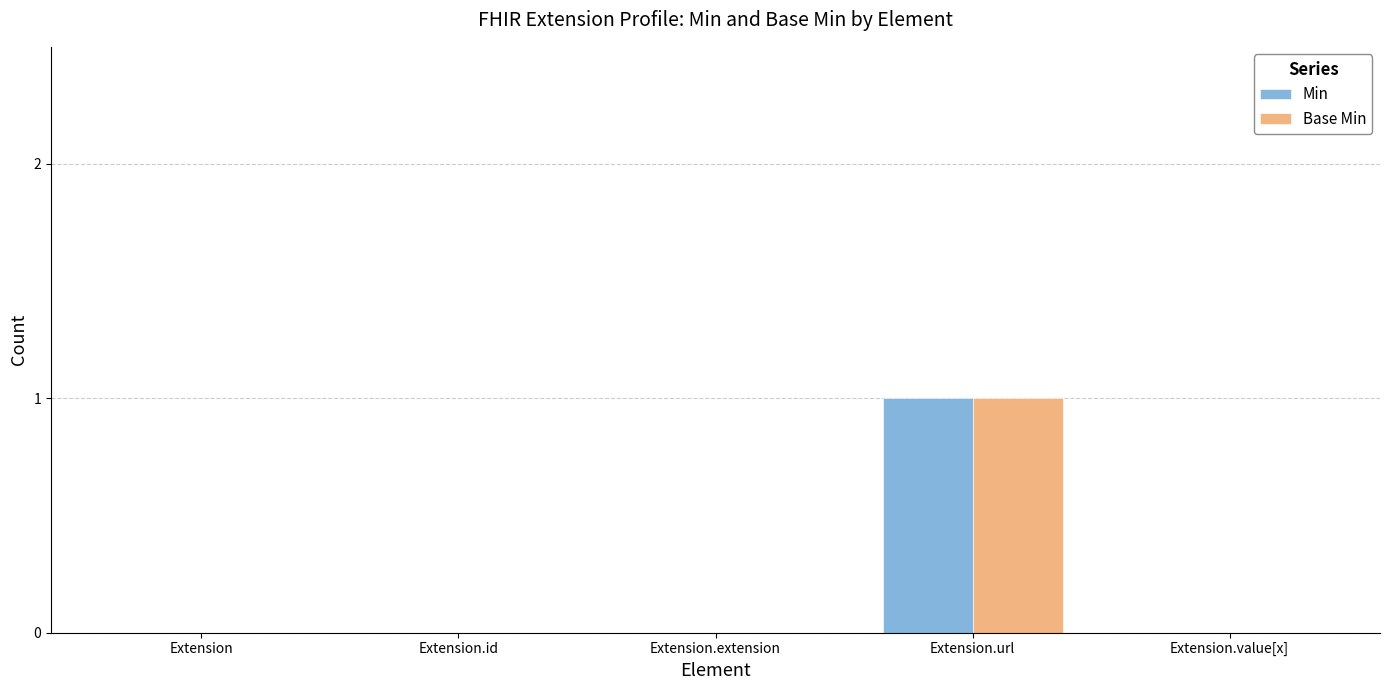

At which category is the sum across all series the highest?

Extension.url